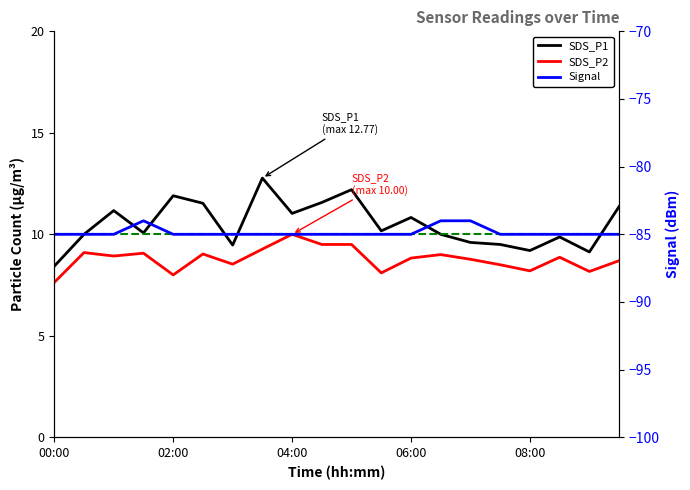

What is the highest value of the SDS_P2 series?

10.0